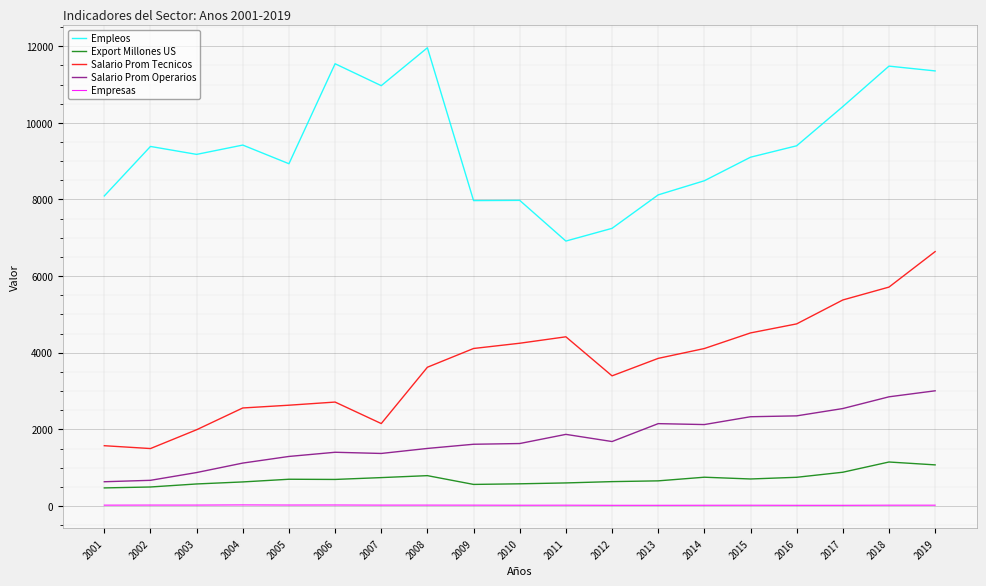

Between 2002 and 2007, which series saw the biggest shift?

Empleos